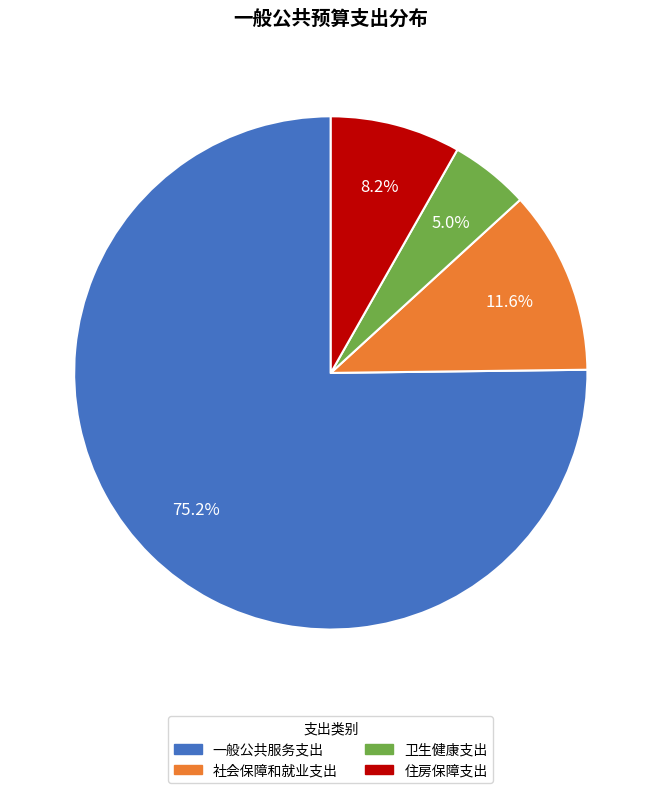

What is the majority slice?

一般公共服务支出